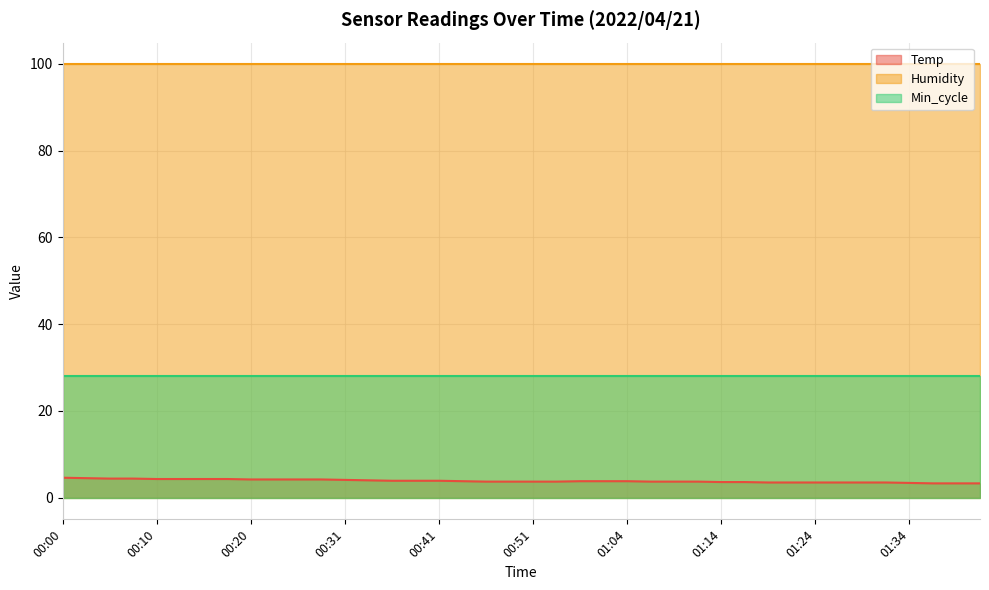

Does the chart display data point markers on the line(s)?

No